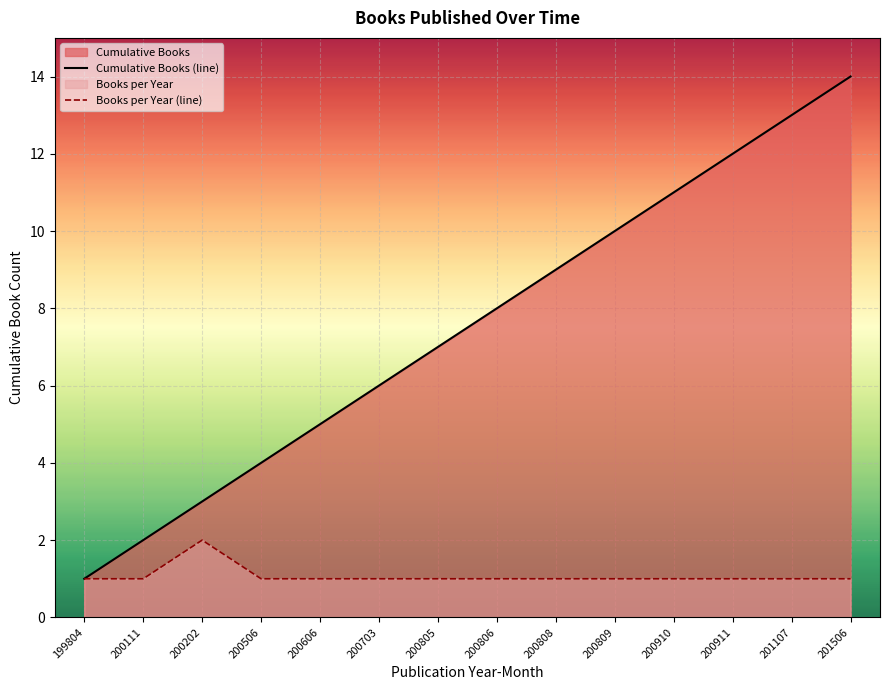

How many lines are shown in the chart?

2